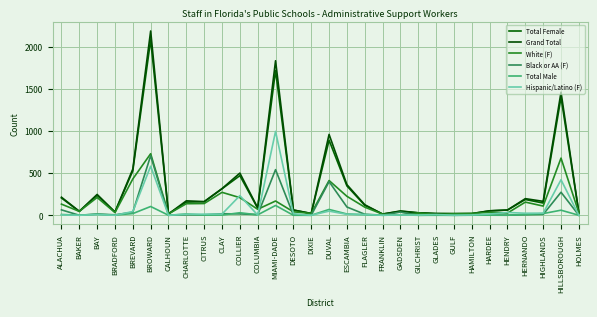

Which series ends up on top after the final intersection of Hispanic/Latino (F) and Black or AA (F)?

Hispanic/Latino (F)